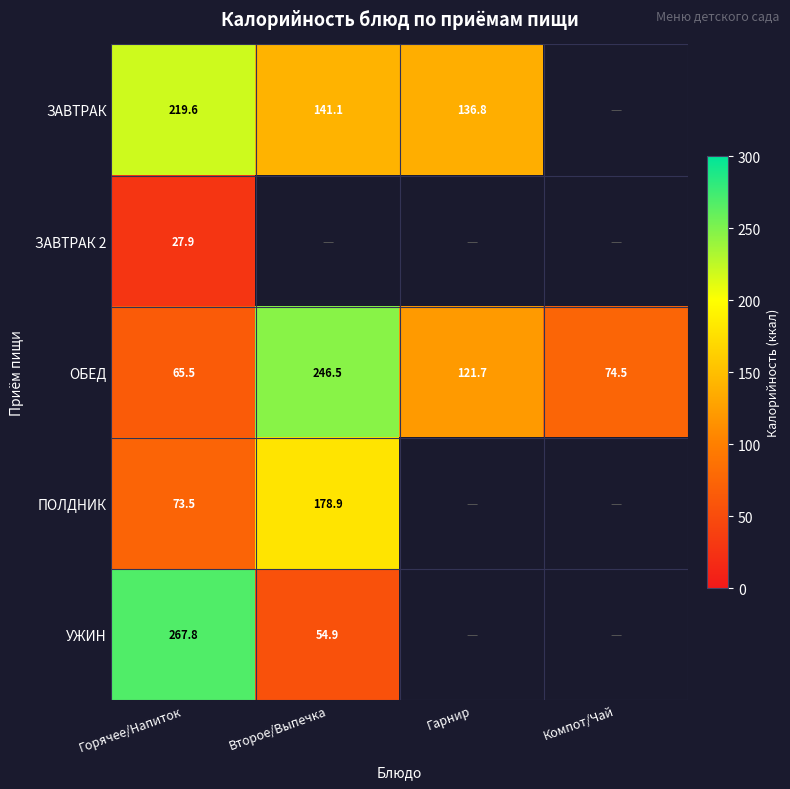

What is the approximate value of ОБЕД at Гарнир?

121.7